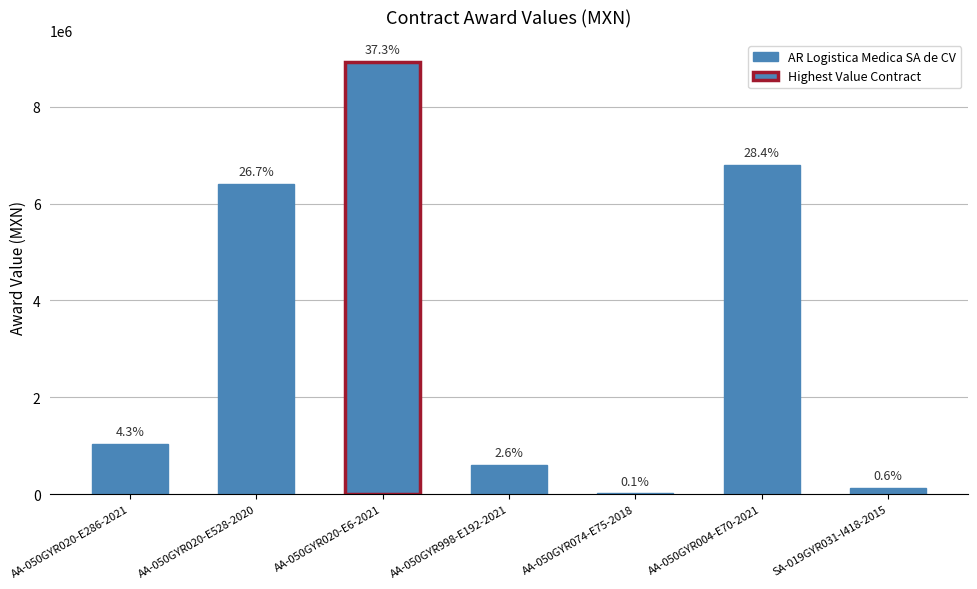

Reading left to right, transcribe all the data shown in this chart.

1040000	6400000	8932000	611900	16200	6800000	133744